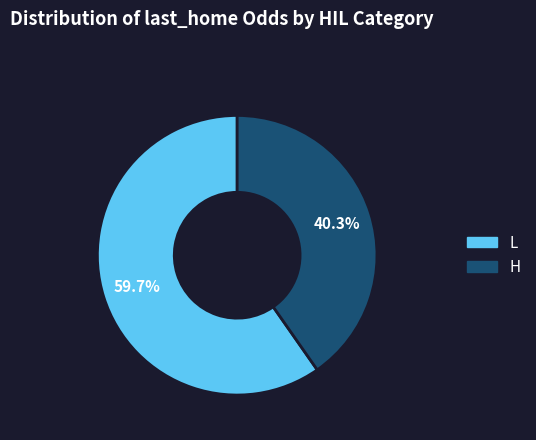

Does any single category account for the majority?

Yes